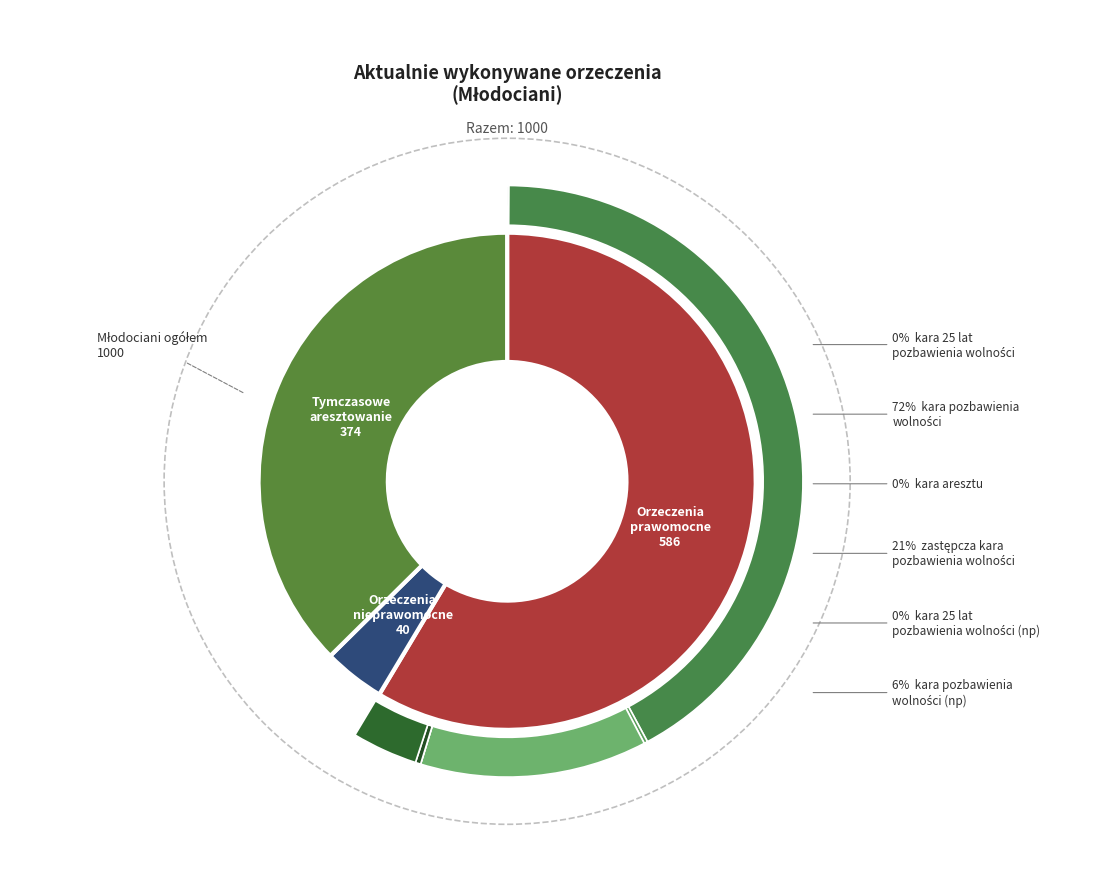

True or false: Orzeczenia prawomocne
(Razem) accounts for 68% of the total.

False